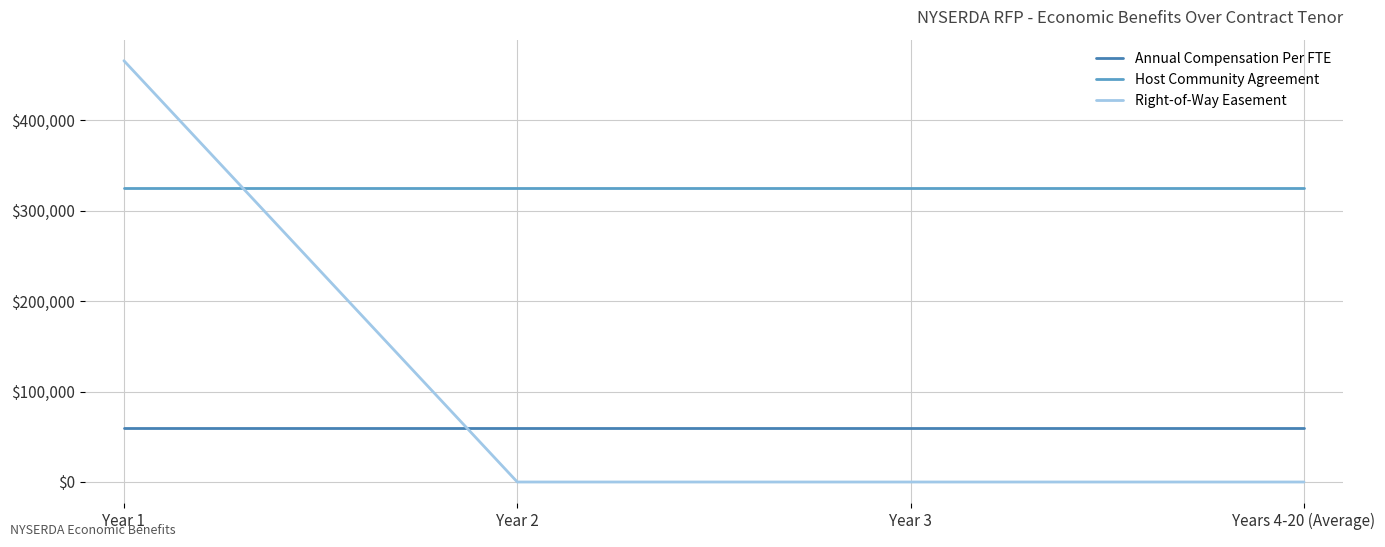

At which category is the sum across all series the highest?

Year 1